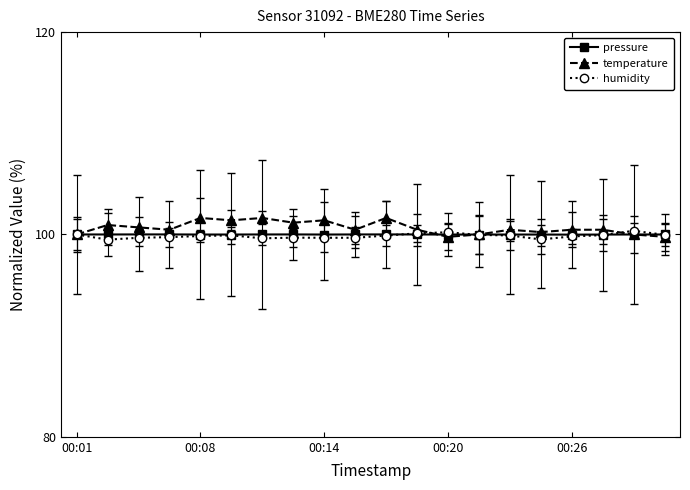

What is the value of the temperature point at the 8th from the left?

101.2